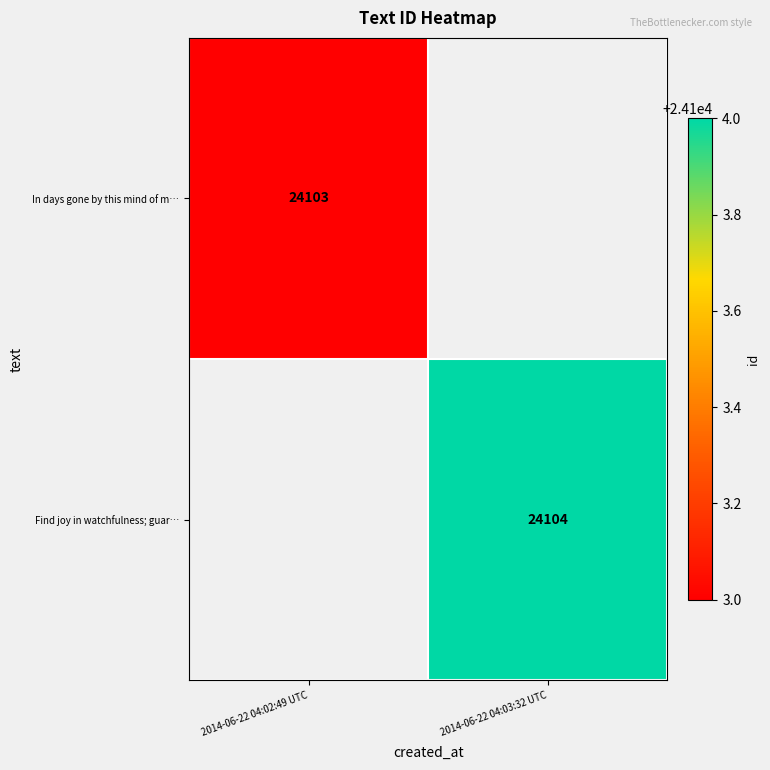

The In days gone by this mind of m… series shows 35033 at 2014-06-22 04:02:49 UTC. True or false?

False